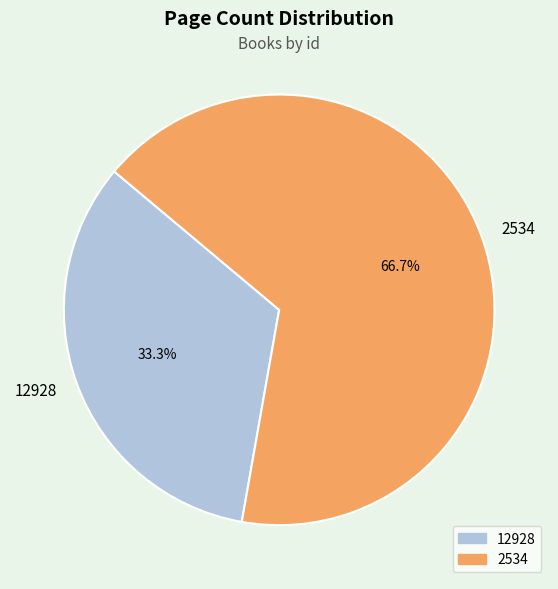

Is there any slice that represents more than half of the pie?

Yes